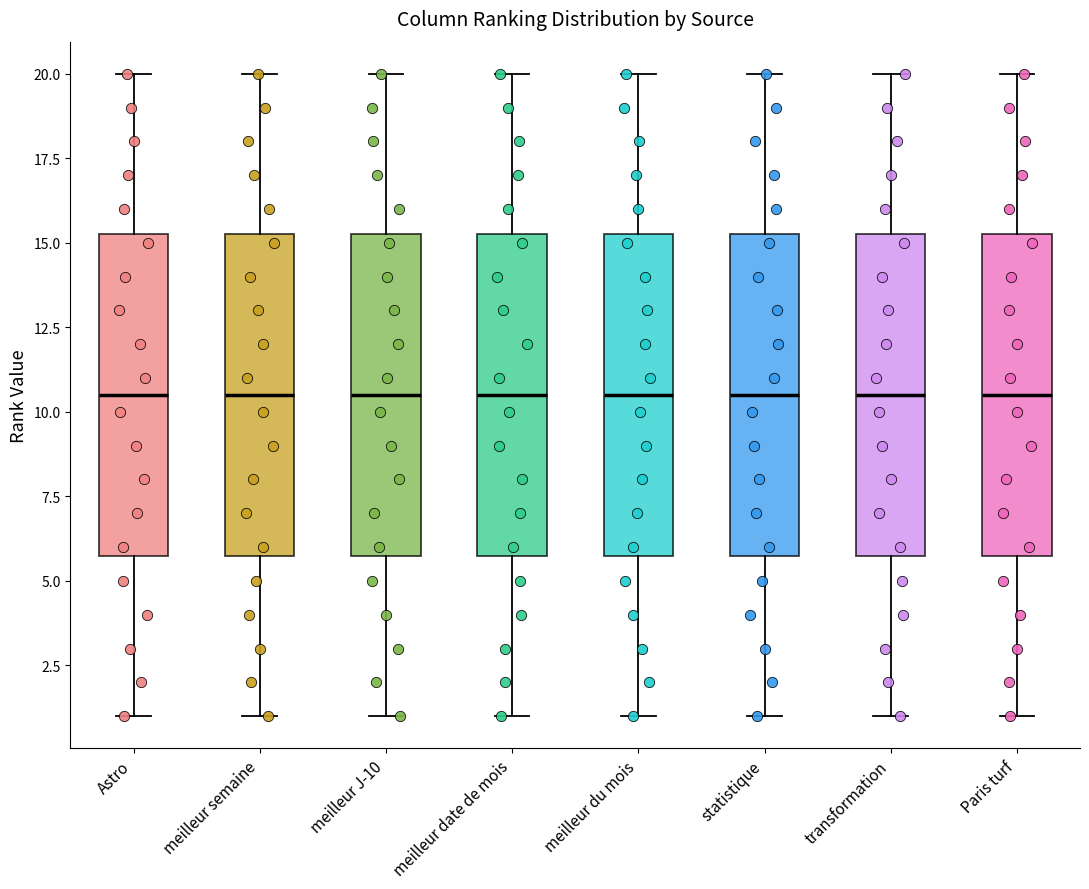

Reading left to right, transcribe this box plot: for each box, give where its median line is, the range the box spans, and where its two whiskers end, as read against the y-axis. The values are not printed on the chart, so give them approximately, as read against the axis.

Astro: median 10.5, box 6.0 to 15.5, whiskers 1.0 to 20.0
meilleur semaine: median 10.5, box 6.0 to 15.5, whiskers 1.0 to 20.0
meilleur J-10: median 10.5, box 6.0 to 15.5, whiskers 1.0 to 20.0
meilleur date de mois: median 10.5, box 6.0 to 15.5, whiskers 1.0 to 20.0
meilleur du mois: median 10.5, box 6.0 to 15.5, whiskers 1.0 to 20.0
statistique: median 10.5, box 6.0 to 15.5, whiskers 1.0 to 20.0
transformation: median 10.5, box 6.0 to 15.5, whiskers 1.0 to 20.0
Paris turf: median 10.5, box 6.0 to 15.5, whiskers 1.0 to 20.0